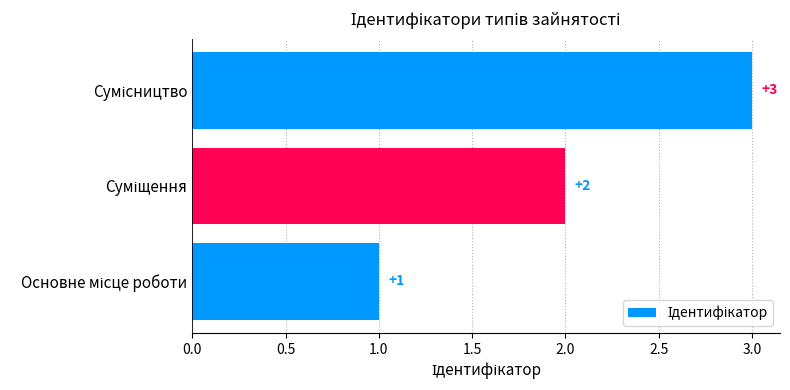

What is the maximum value shown in the chart?

3